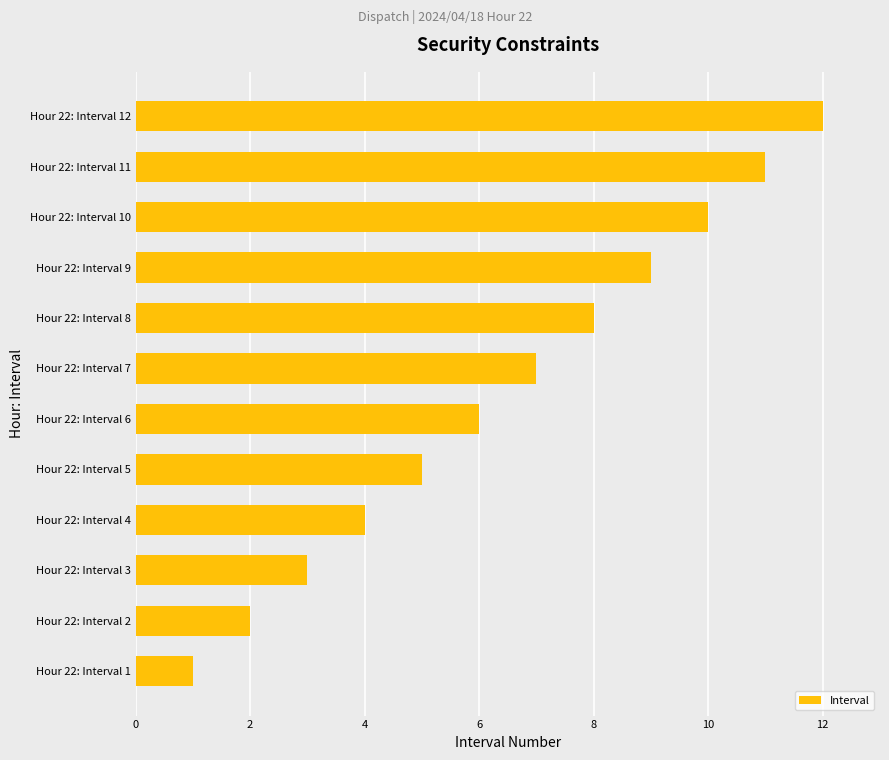

What is the difference between the maximum and minimum values?

11